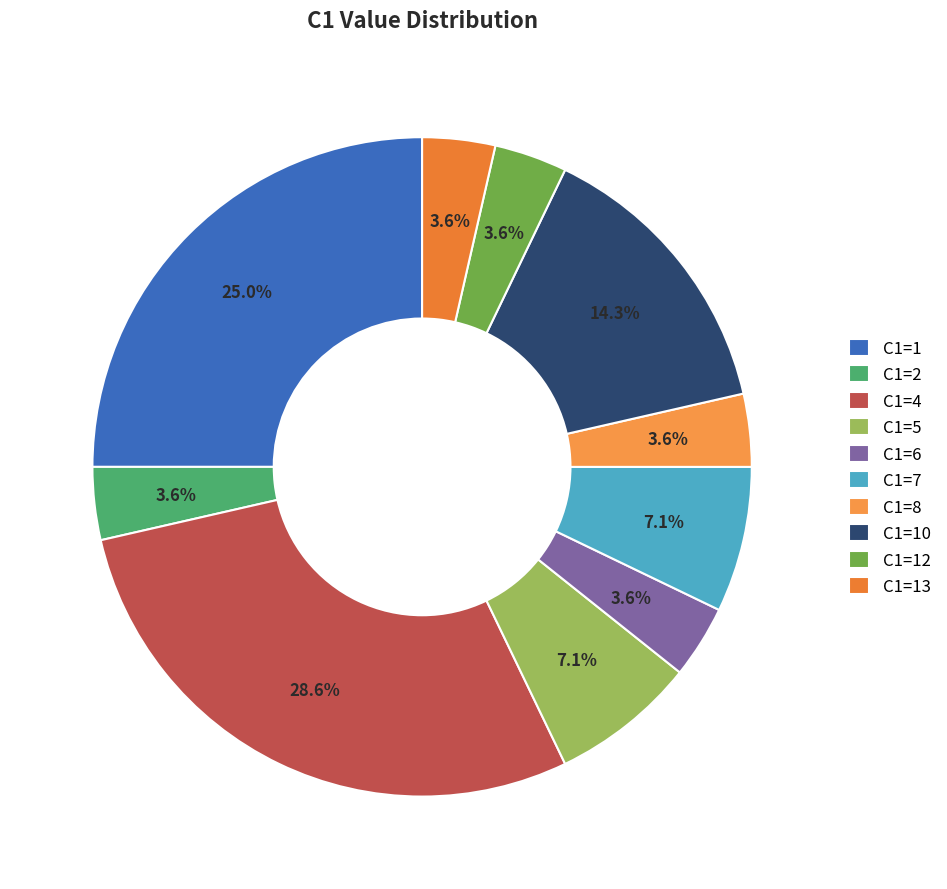

Does C1=2 account for over 50% of the chart?

No